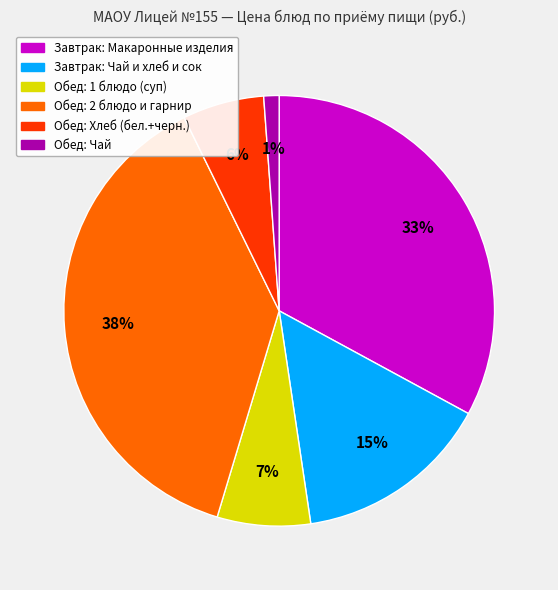

Does any single category account for the majority?

No